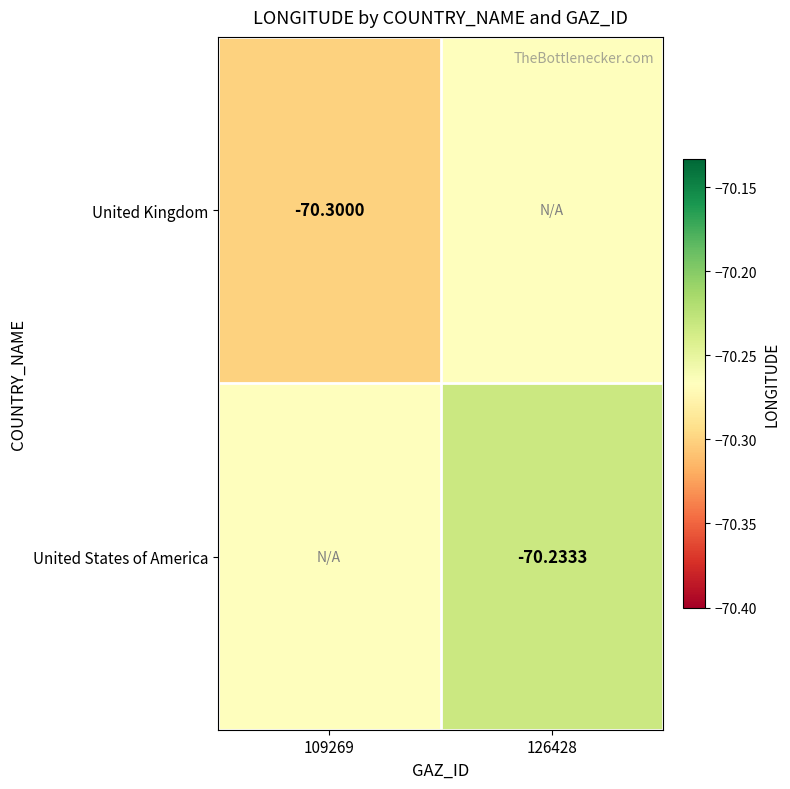

True or false: United Kingdom has a value of -70.3 at 109269.

True